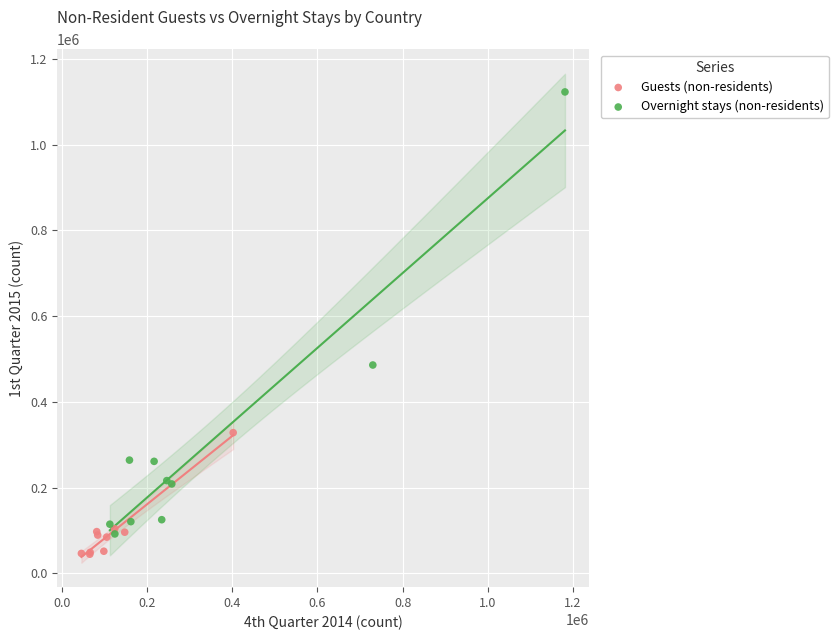

What are all the series names shown in the legend?

Guests (non-residents), Overnight stays (non-residents)